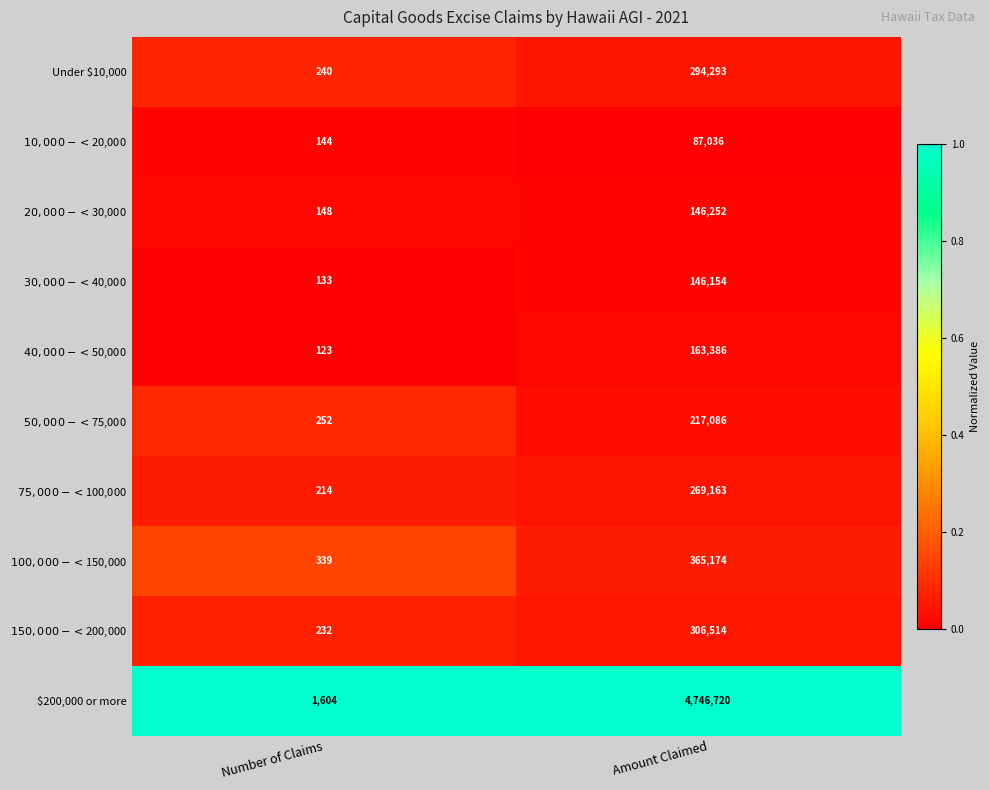

Which category has the highest value across all series?

Amount Claimed